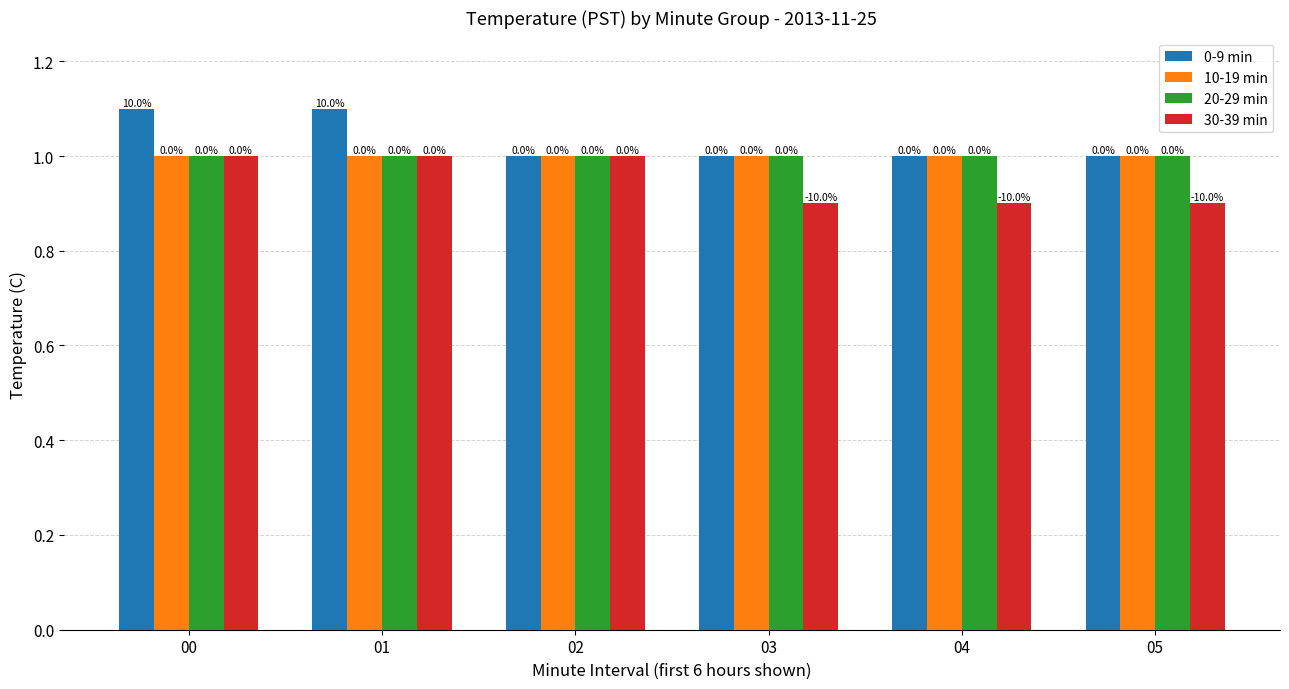

How many bars are there in total?

24